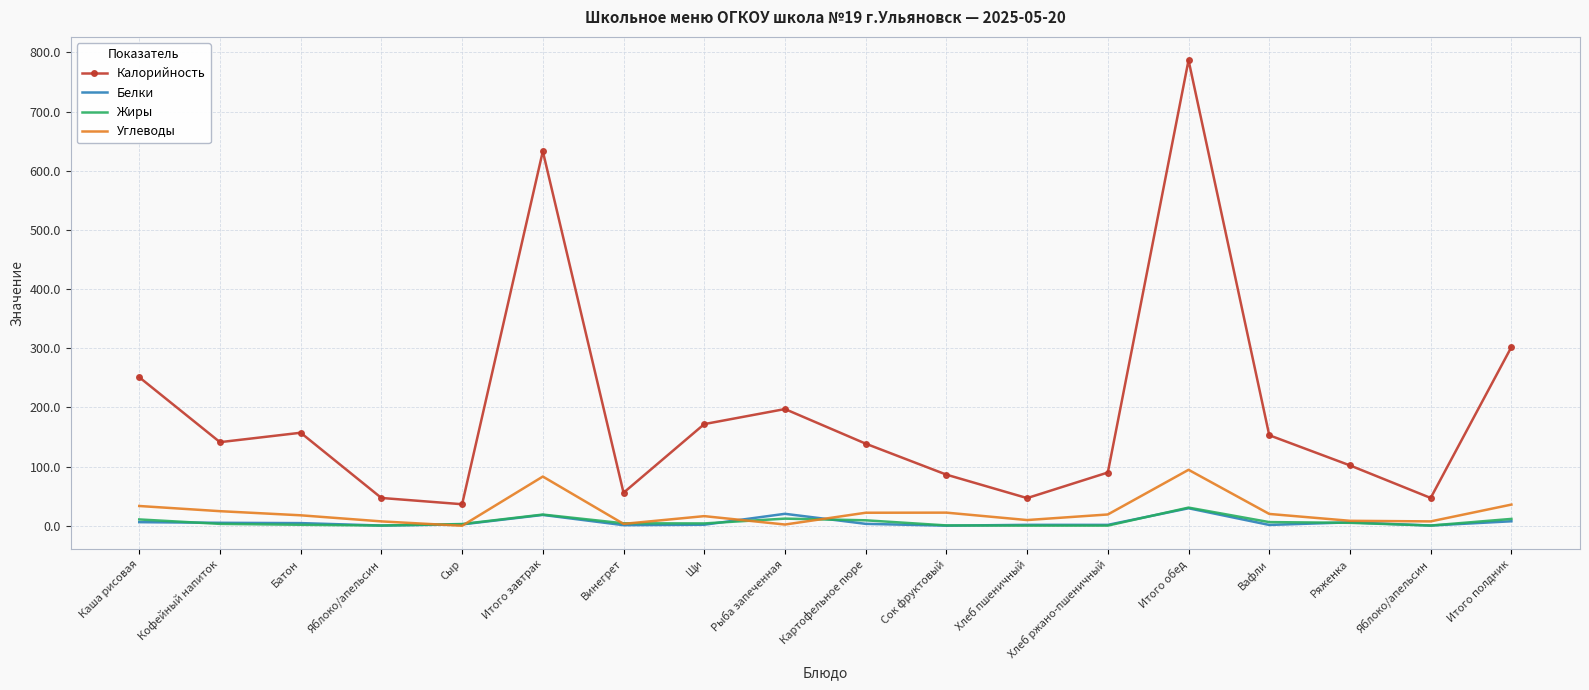

At which category does Жиры reach its first local valley?

Яблоко/апельсин